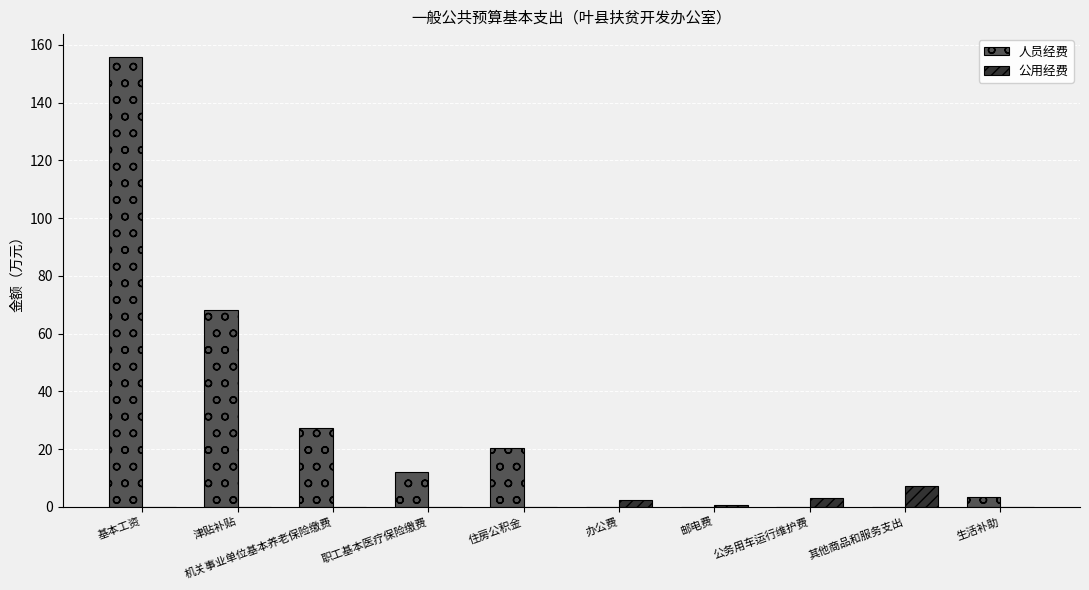

How many groups of bars are there?

10